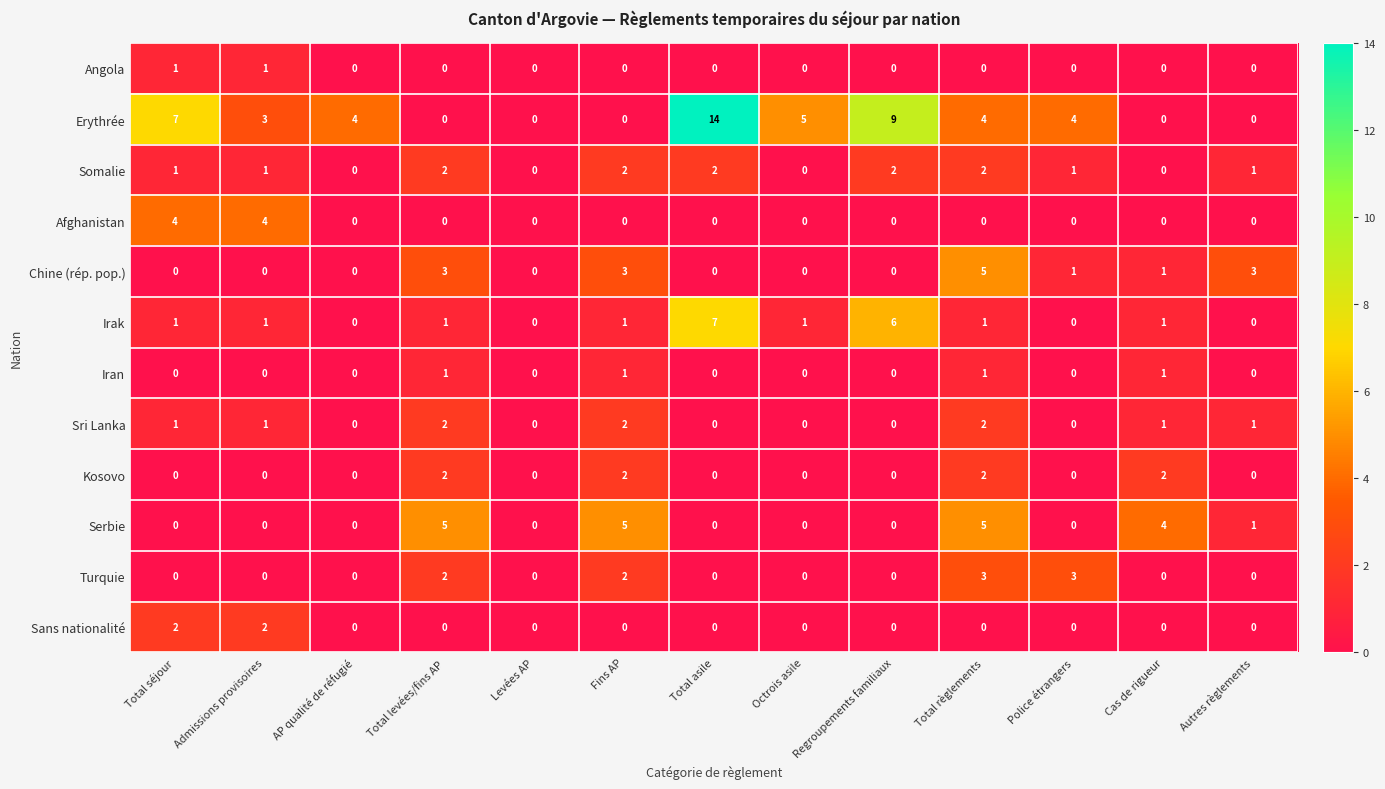

Which series has the largest range (max minus min)?

Erythrée